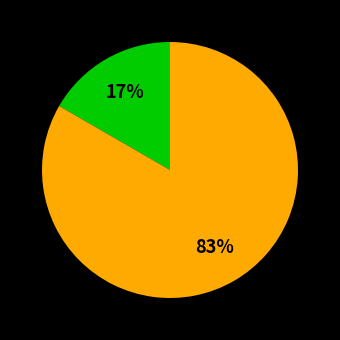

To the nearest percent, what is the average slice percentage?

50%